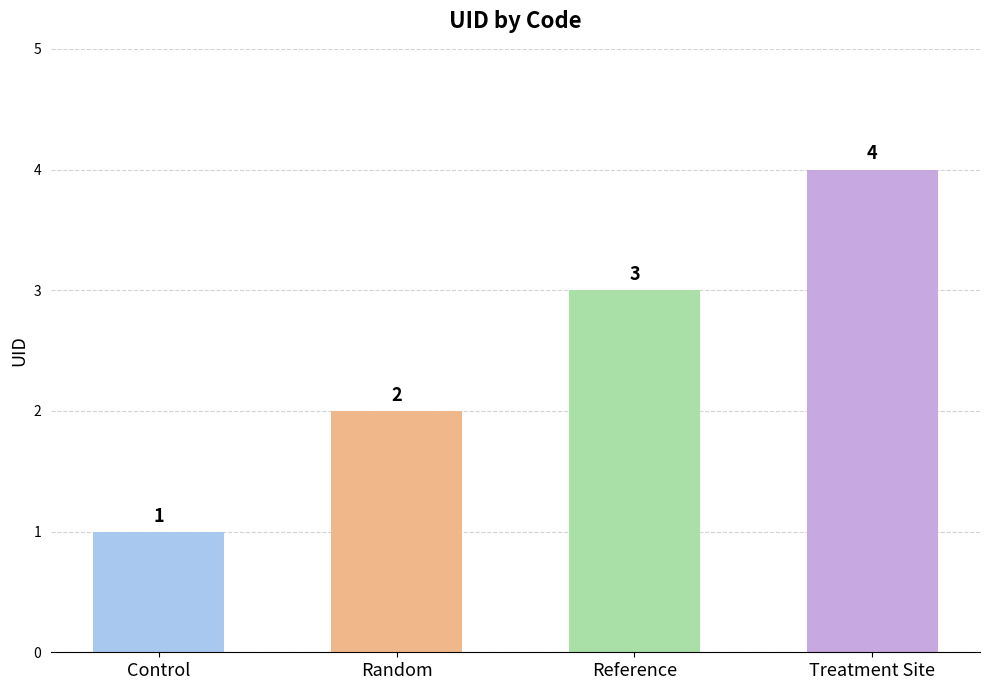

What is the sum of the values at Reference and Random?

5